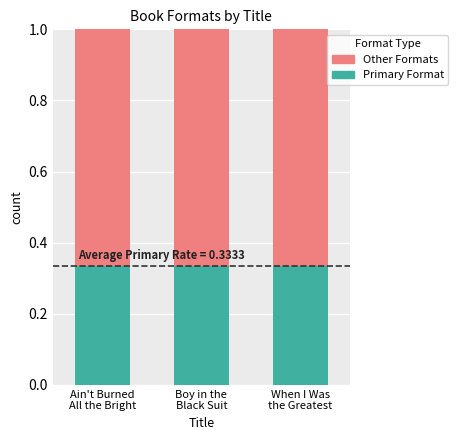

Does the chart contain stacked bars?

Yes